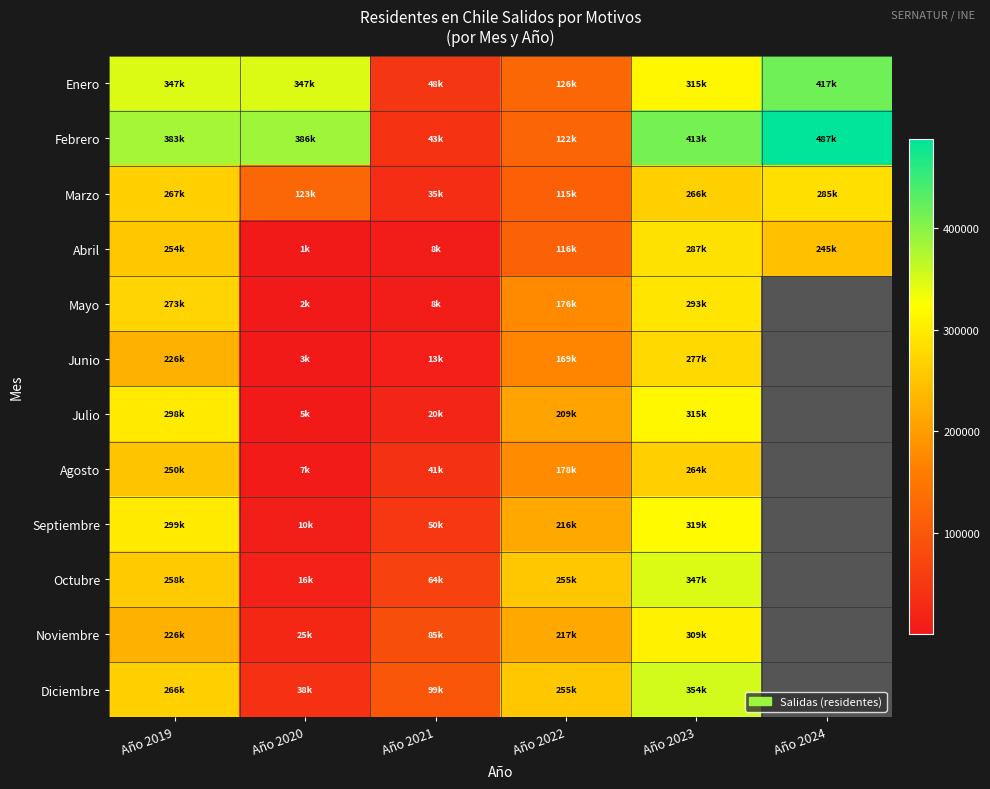

Which has a higher value, Año 2024 or Año 2022?

Año 2024